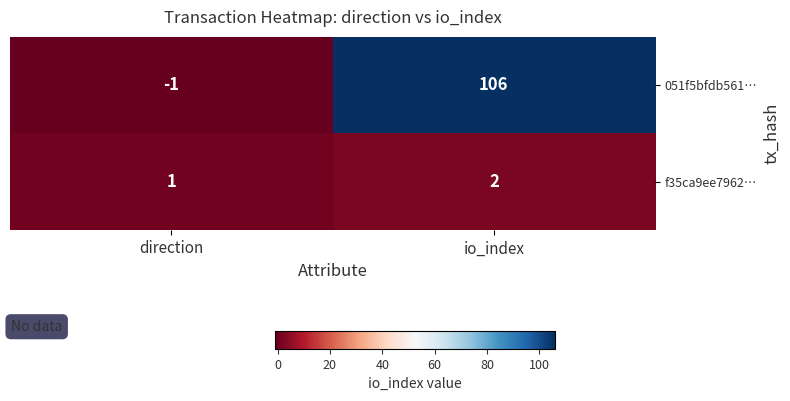

What is the approximate value of 051f5bfdb561… at io_index?

106